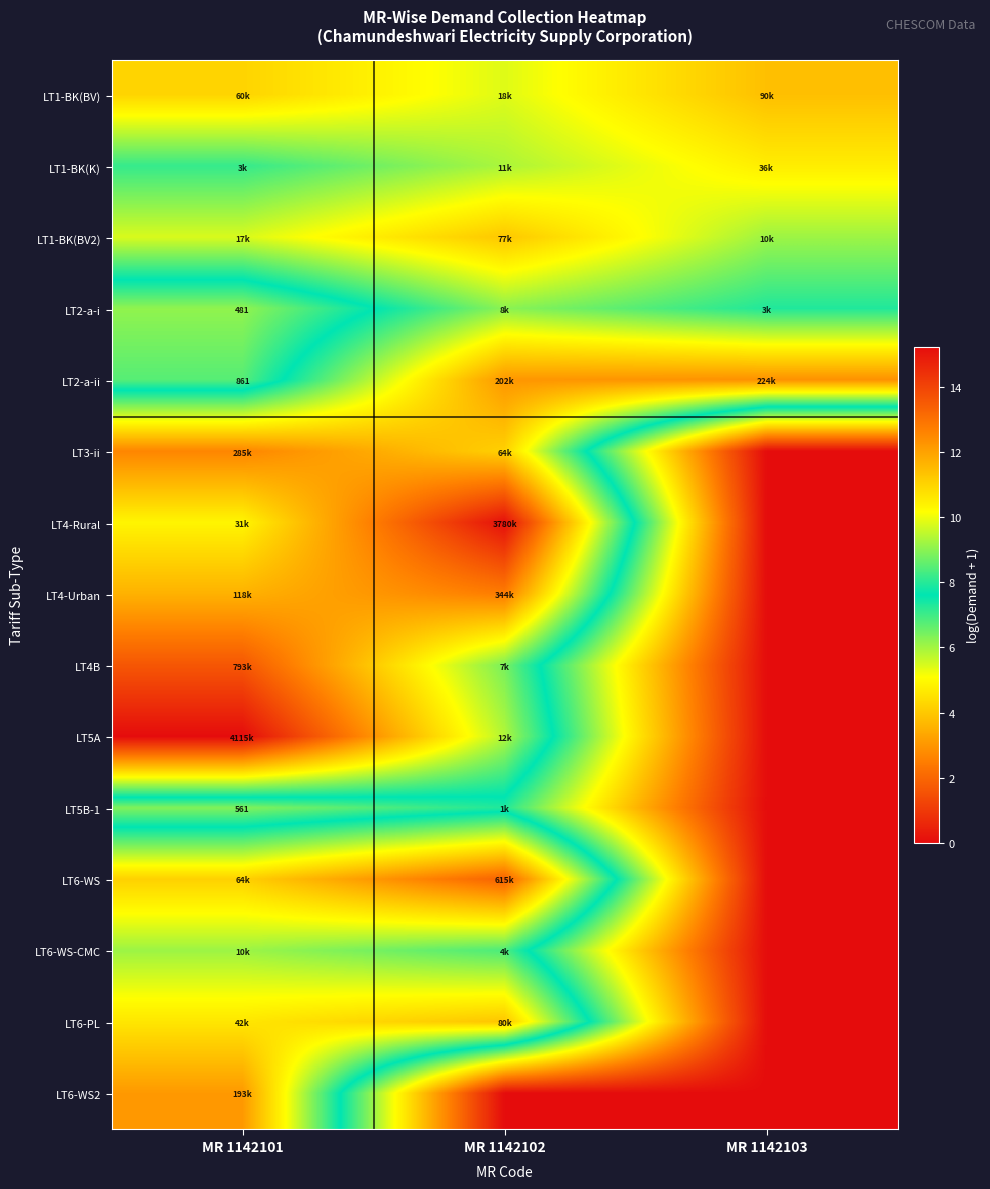

Is it true that LT1-BK(BV2) equals 9.8 at MR 1142101?

True